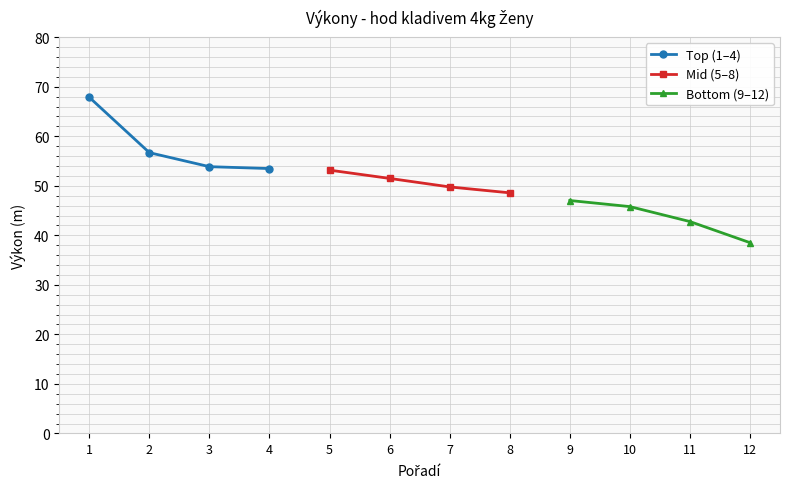

What is the value of the Top (1–4) point at the 2nd from the left?

56.7